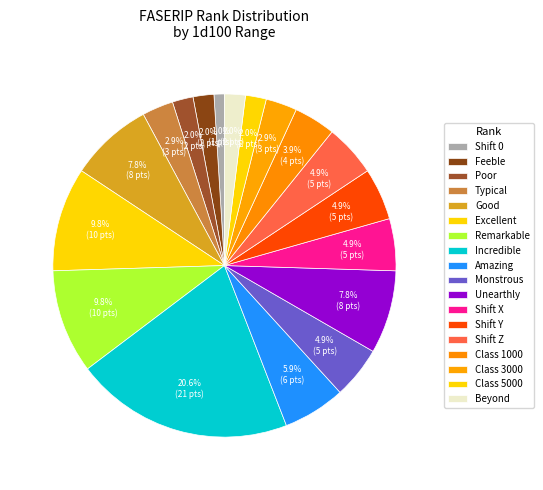

To the nearest percent, what is the average slice percentage?

6%